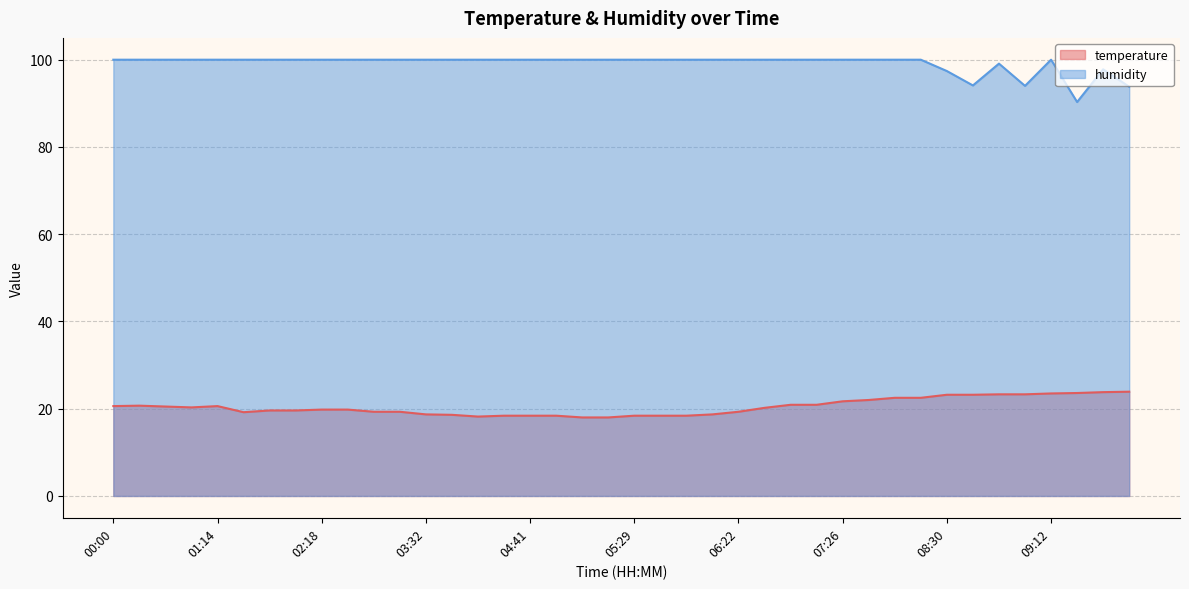

Is it true that humidity equals 100.0 at 06:44?

True